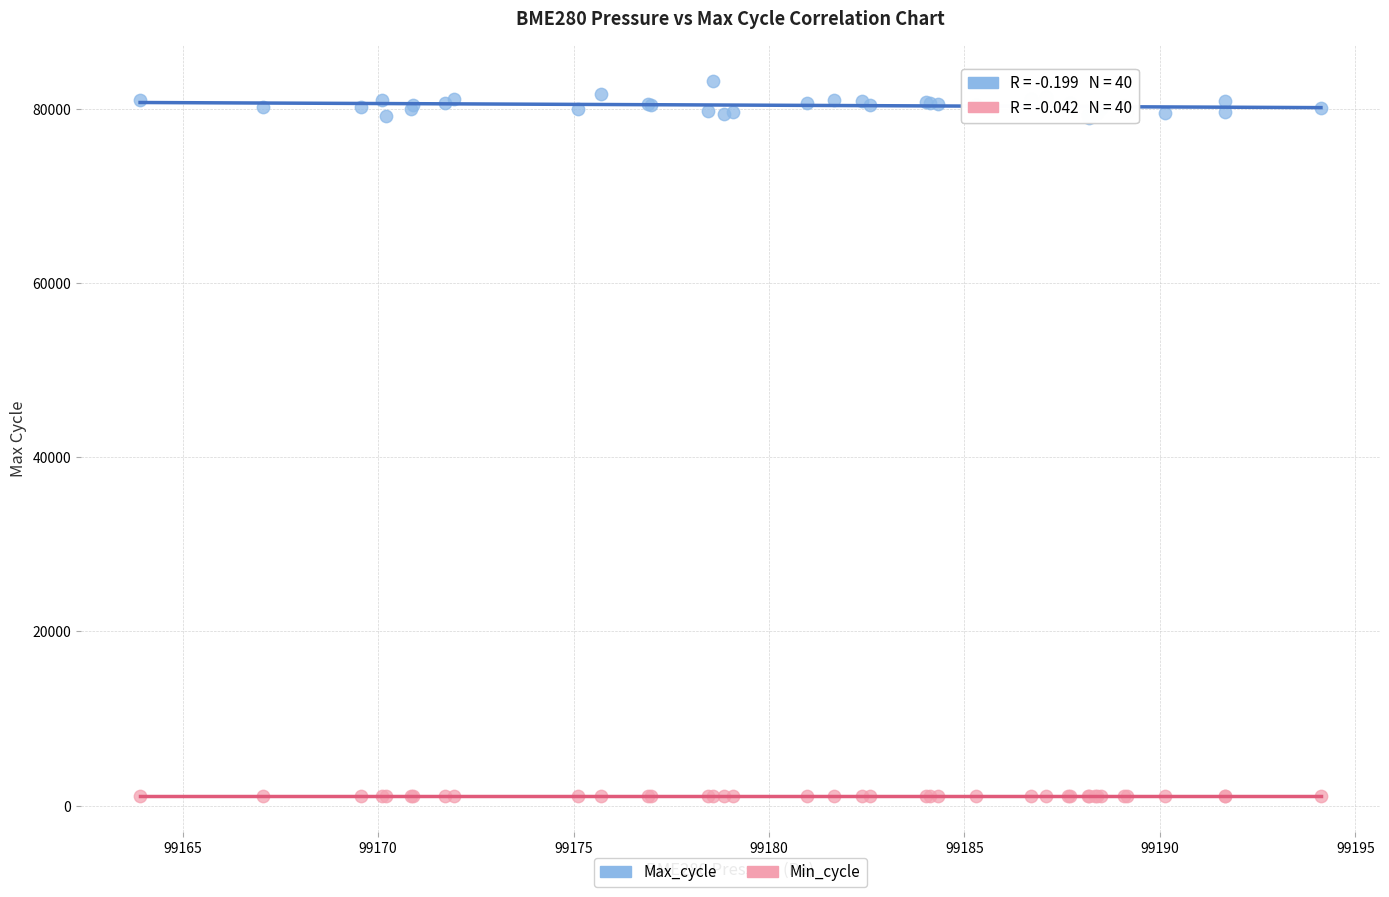

Which series has the widest spread of Y values?

Max_cycle